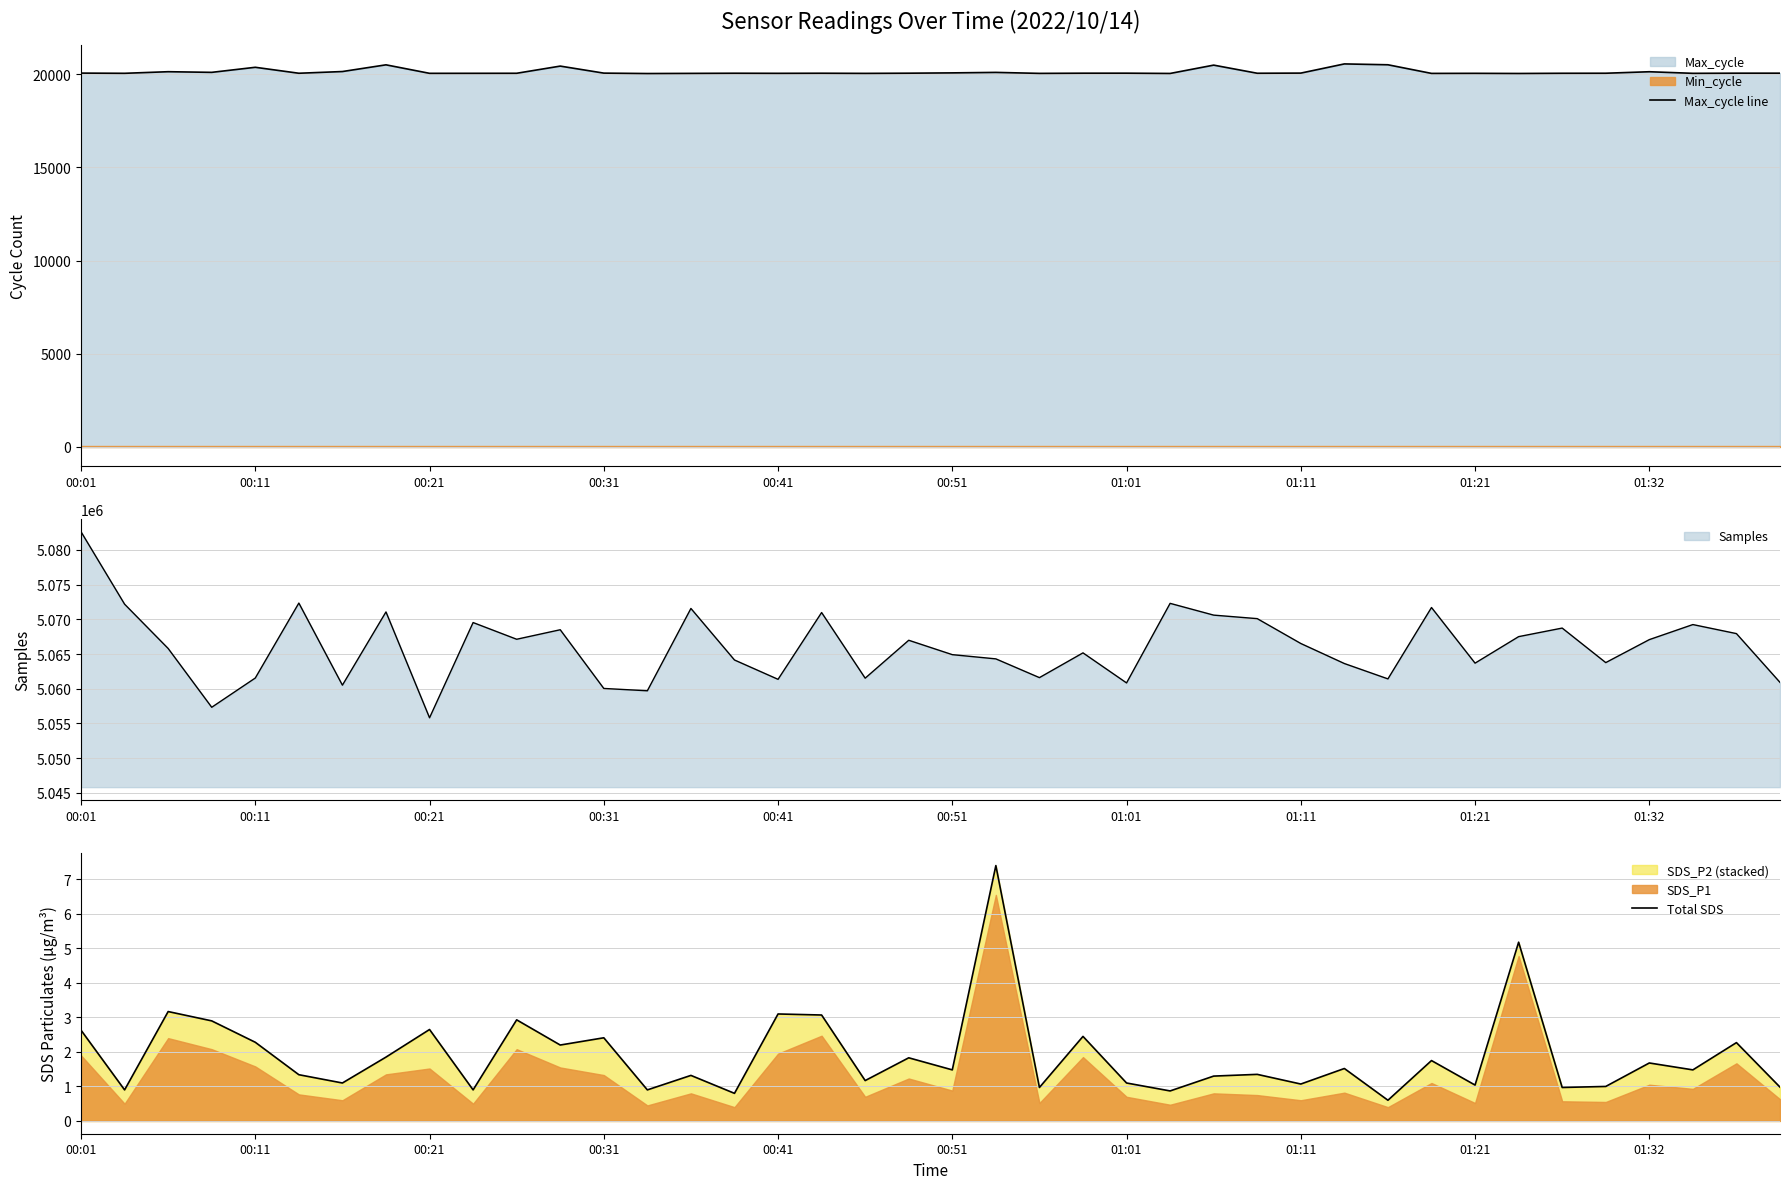

What is the minimum value for Samples?

5055809